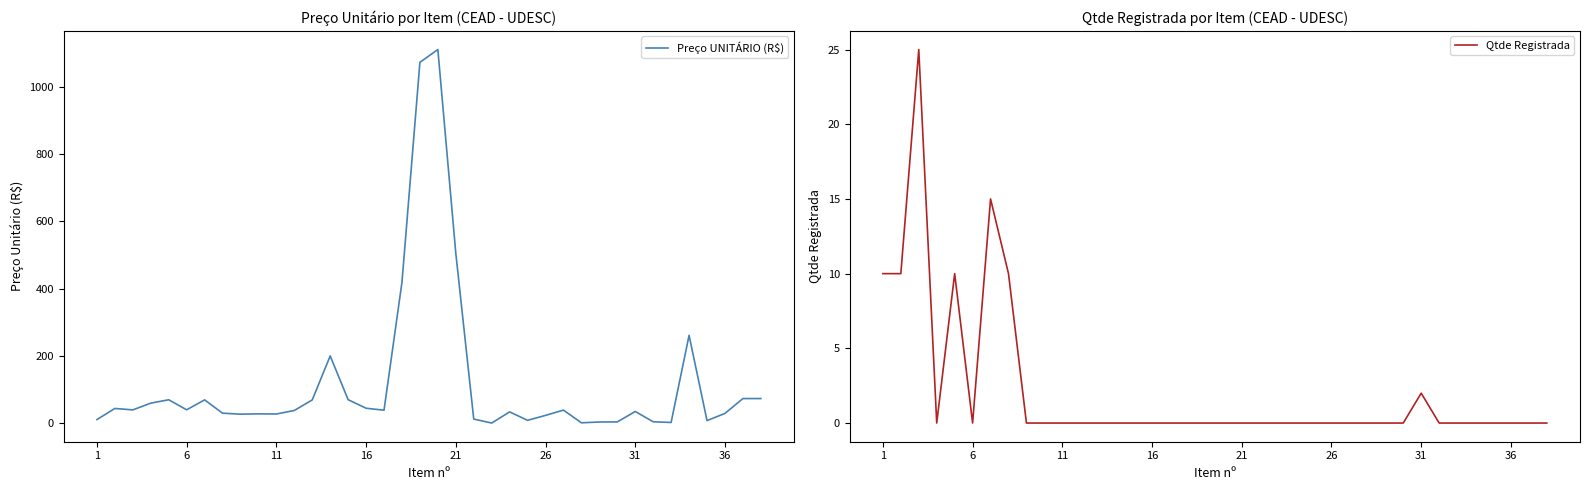

What is the highest value of the Preço UNITÁRIO (R$) series?

1110.0